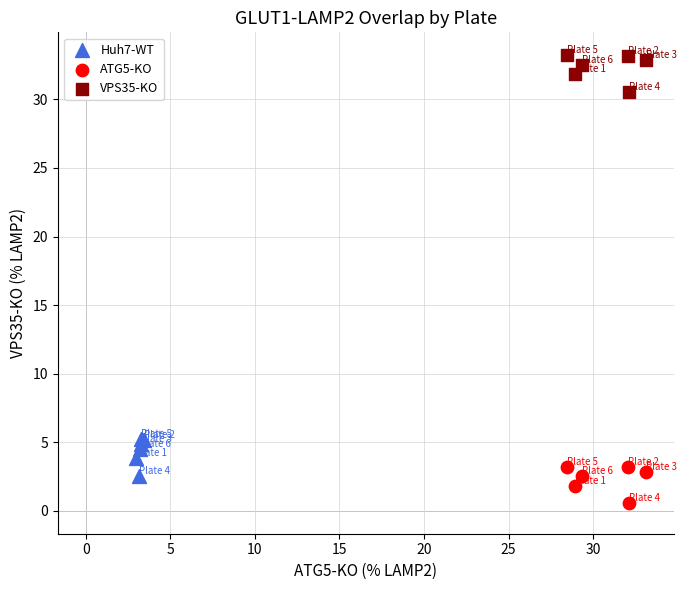

Which series reaches the maximum Y coordinate?

VPS35-KO